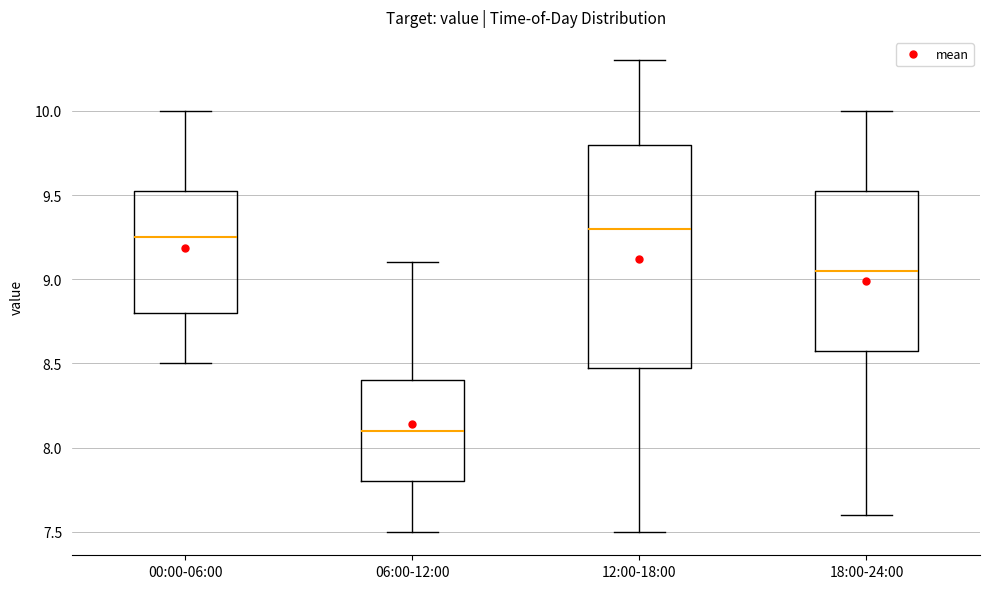

Reading left to right, transcribe this box plot: for each box, give where its median line is, the range the box spans, and where its two whiskers end, as read against the y-axis. The values are not printed on the chart, so give them approximately, as read against the axis.

00:00-06:00: median 9.25, box 8.80 to 9.55, whiskers 8.50 to 10.00
06:00-12:00: median 8.10, box 7.80 to 8.40, whiskers 7.50 to 9.10
12:00-18:00: median 9.30, box 8.50 to 9.80, whiskers 7.50 to 10.30
18:00-24:00: median 9.05, box 8.60 to 9.55, whiskers 7.60 to 10.00